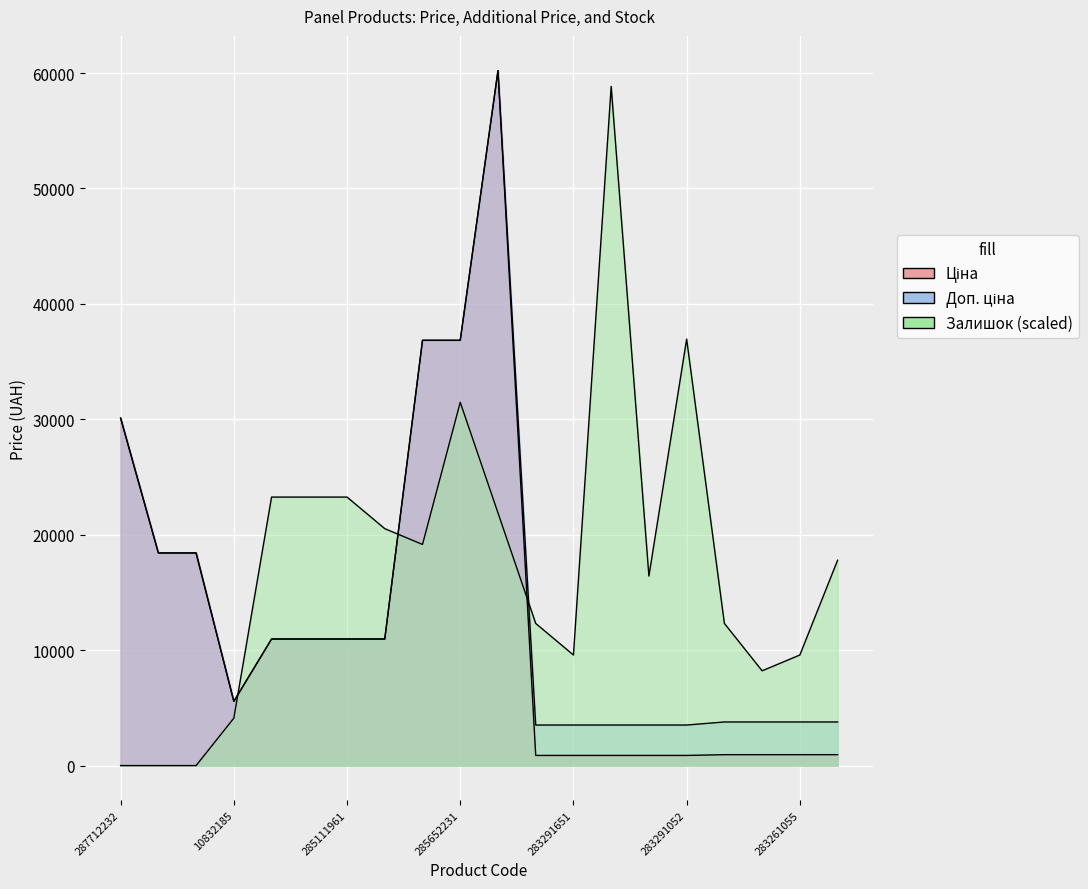

What is the difference between the maximum and minimum values in the Ціна series?

59327.6